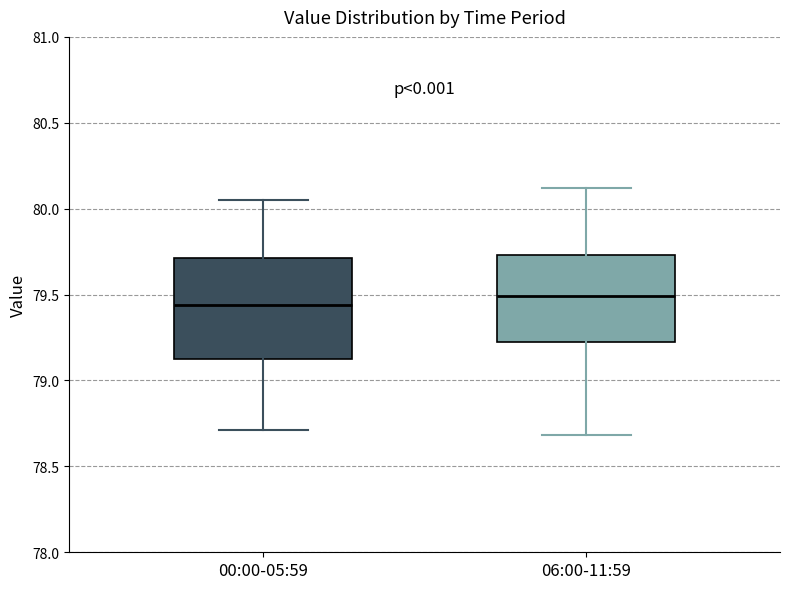

Reading left to right, read every box against the y-axis: the position of its median line, the range the box covers, and the ends of its whiskers. The values are not printed on the chart, so give them approximately, as read against the axis.

00:00-05:59: median 79.45, box 79.15 to 79.70, whiskers 78.70 to 80.05
06:00-11:59: median 79.50, box 79.25 to 79.75, whiskers 78.70 to 80.10